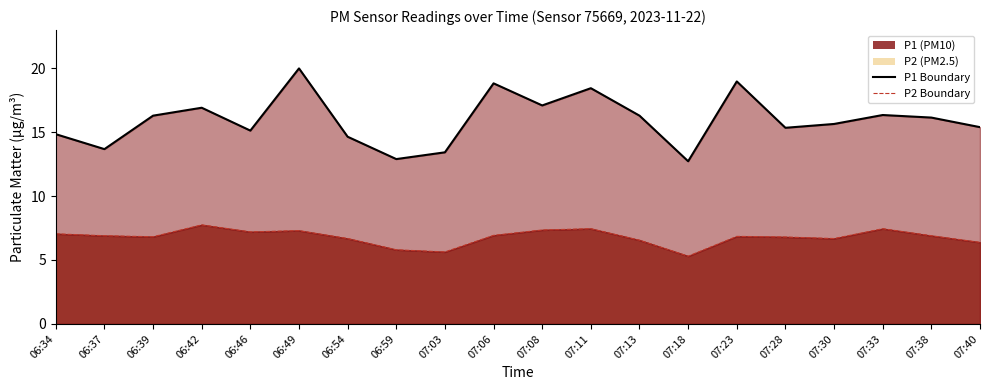

True or false: P2 Boundary has a value of 10.3 at 07:40.

False